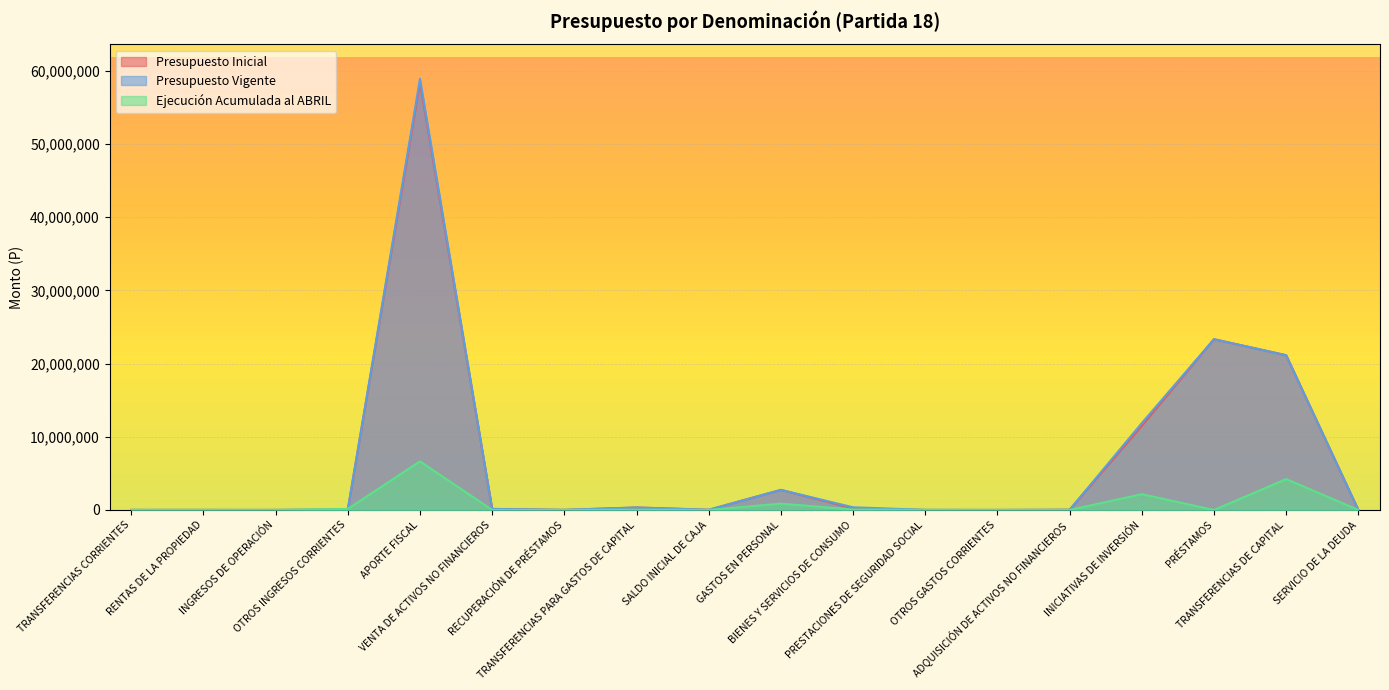

What are all the series names shown in the legend?

Presupuesto Inicial, Presupuesto Vigente, Ejecución Acumulada al ABRIL